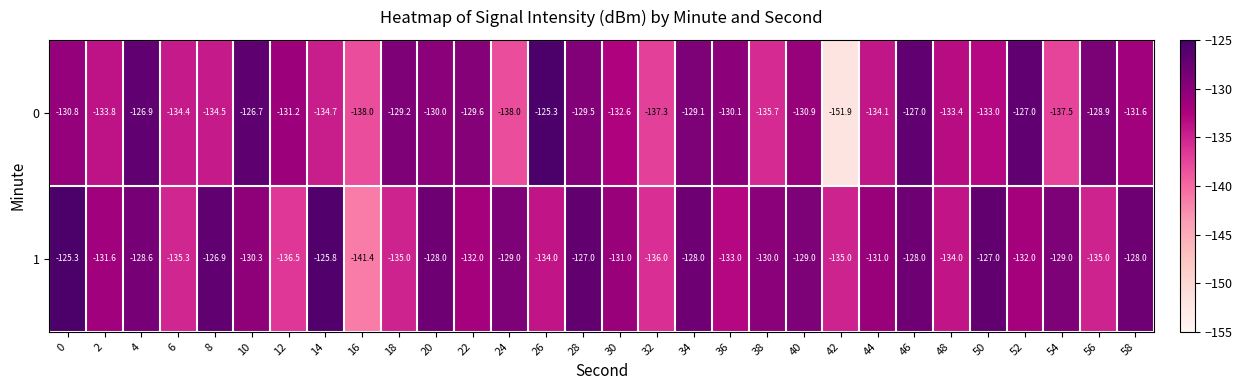

What is the minimum value shown in the chart?

-151.9